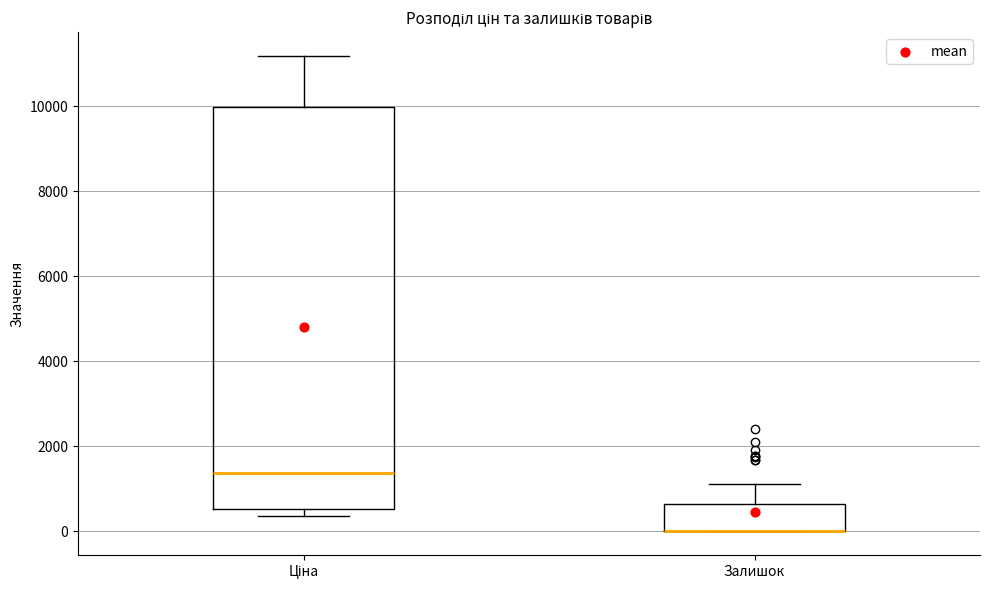

Which box is the tallest, from its lower edge to its upper edge?

Ціна